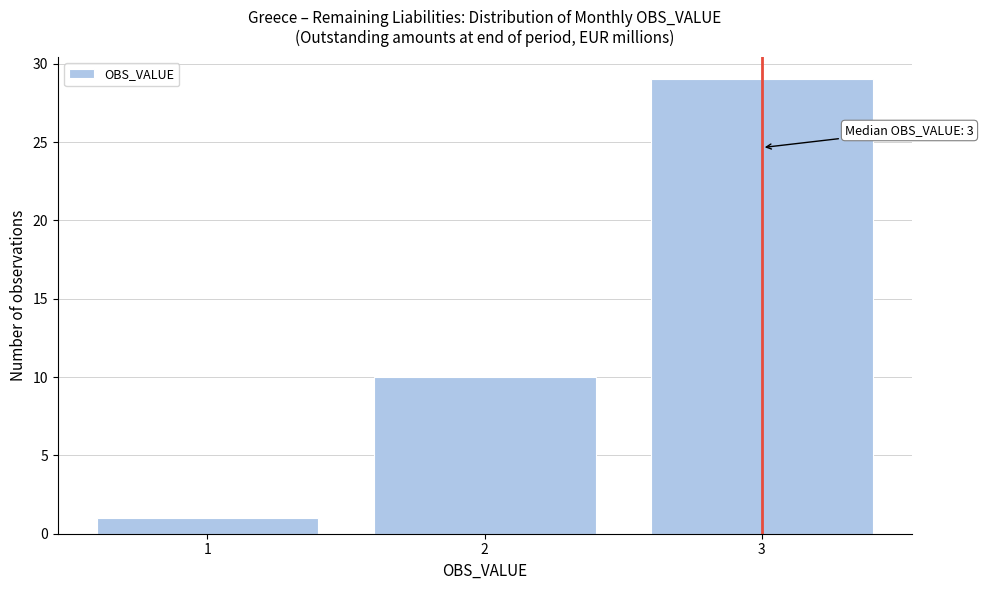

Reading left to right, what are all the values shown in this chart?

1=1	2=10	3=29